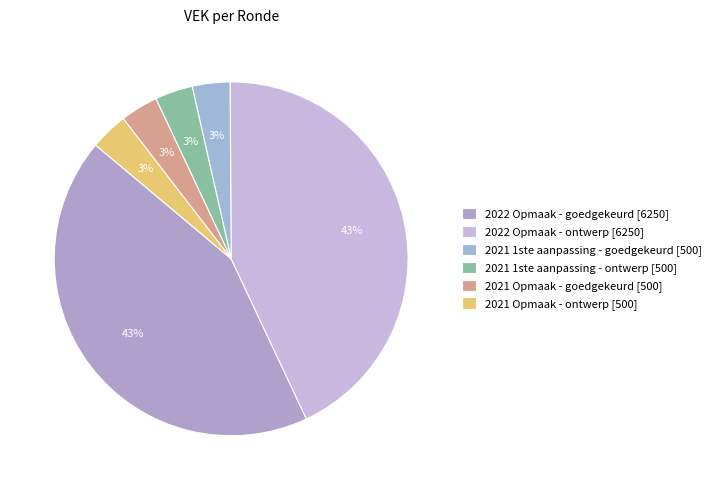

Does 2021 Opmaak - goedgekeurd [500] account for over 50% of the chart?

No